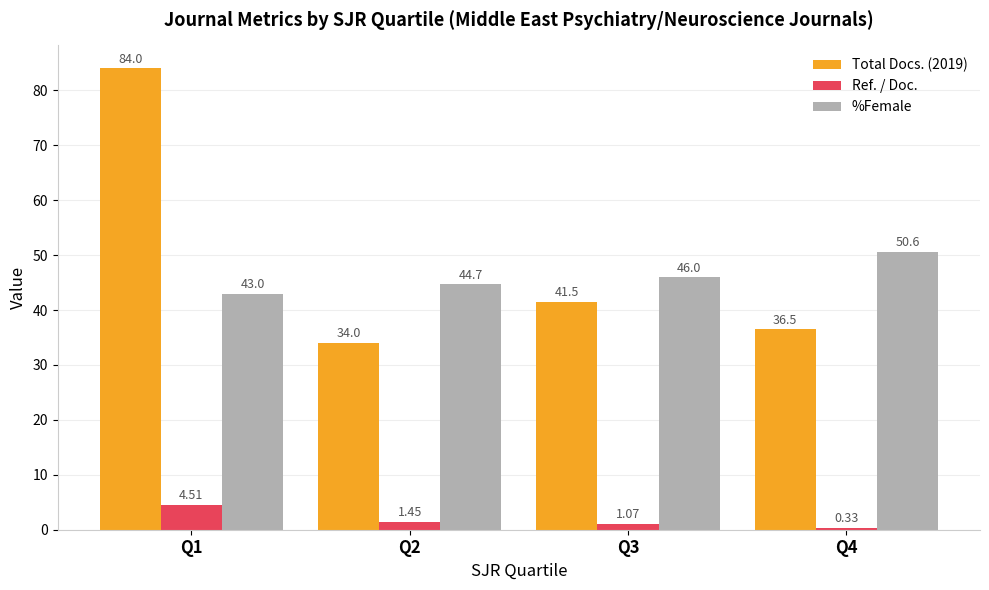

How many values in the Total Docs. (2019) series are below 41?

2